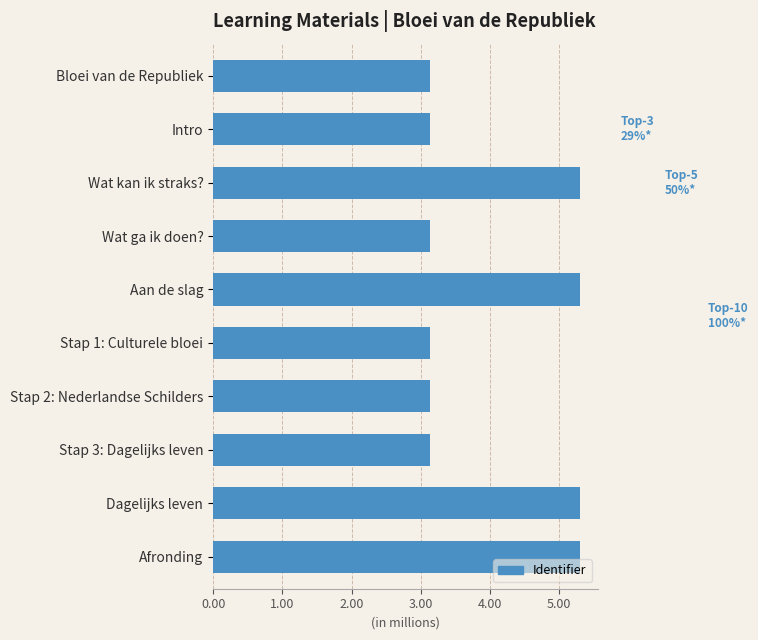

How many categories are shown in the chart?

10